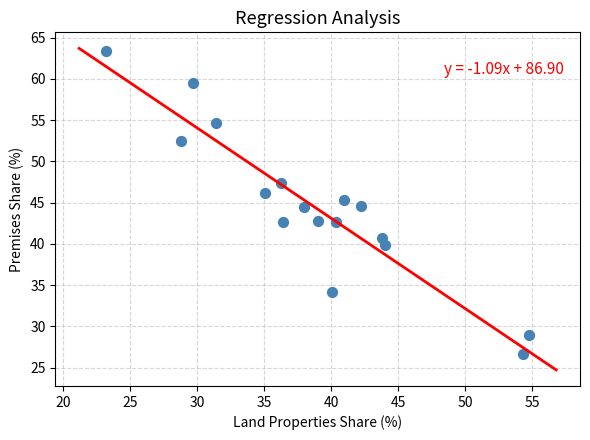

What is the range of Y values (max minus min)?

36.8